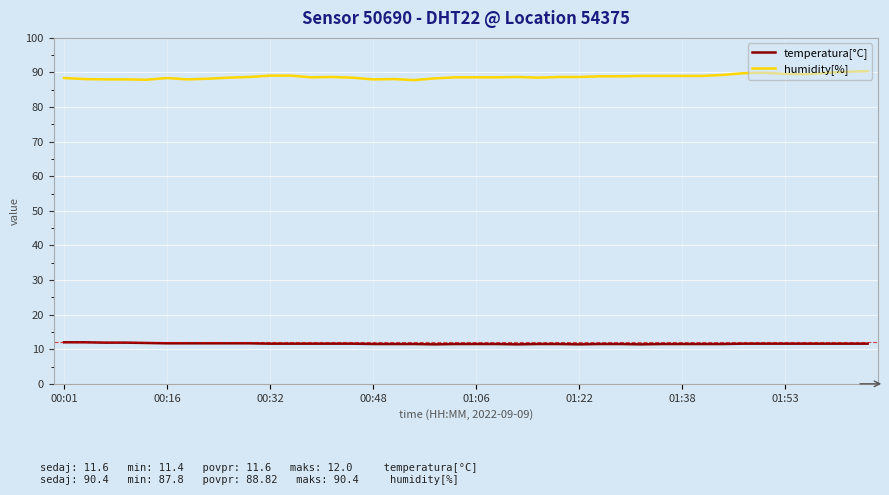

List the series in order of their overall mean, lowest first.

temperatura[°C], humidity[%]